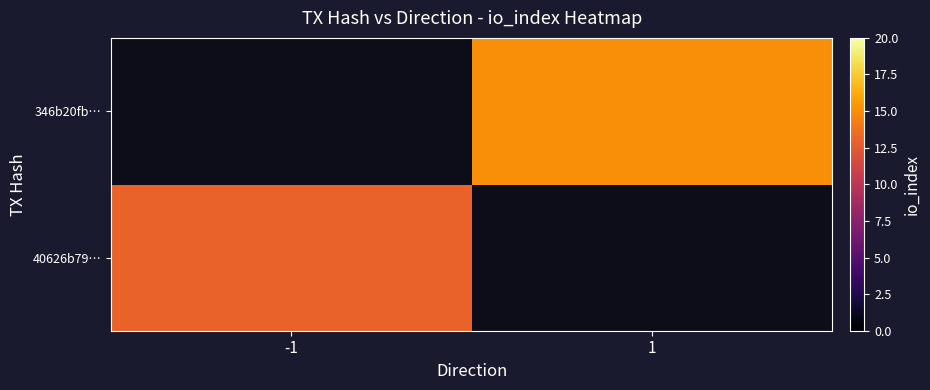

Between 1 and -1, which is larger?

-1